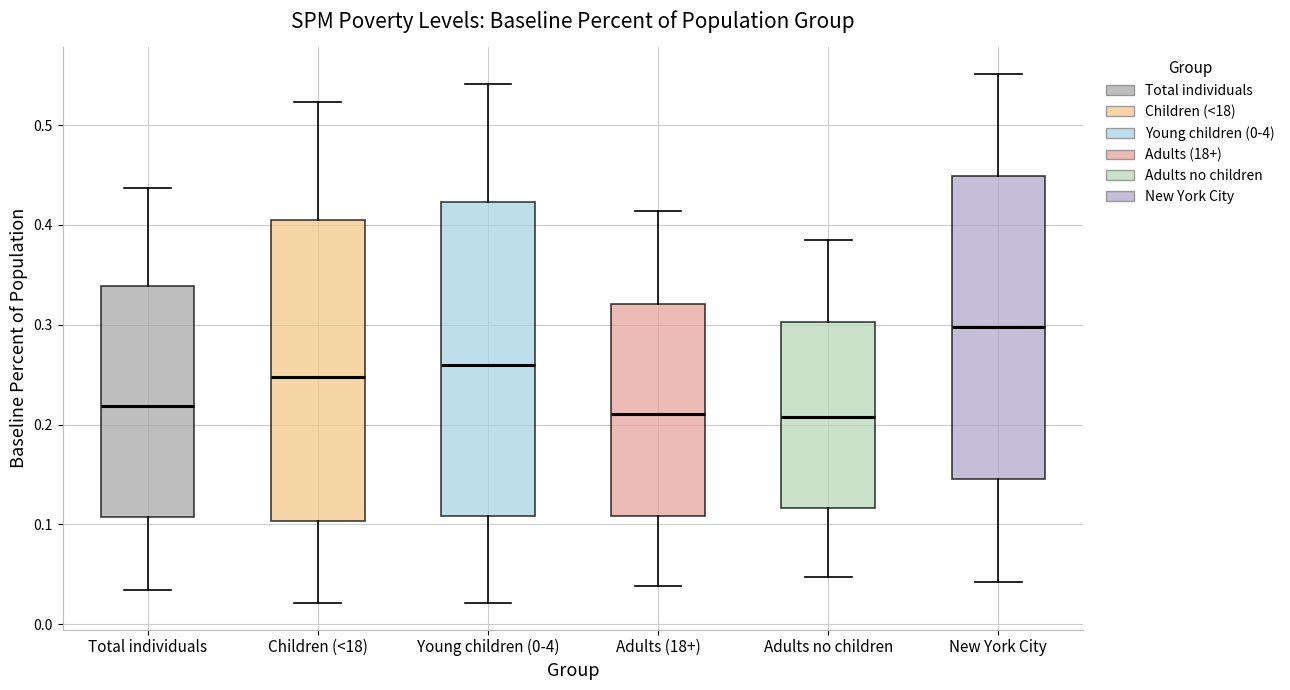

Where is the upper edge of the box for Adults no children on the y-axis? The values are not printed on the chart, so give them approximately, as read against the axis.

0.30